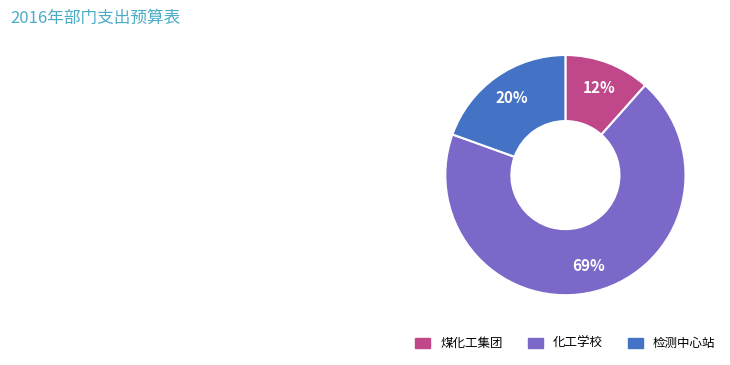

Is there a majority slice in this chart?

Yes